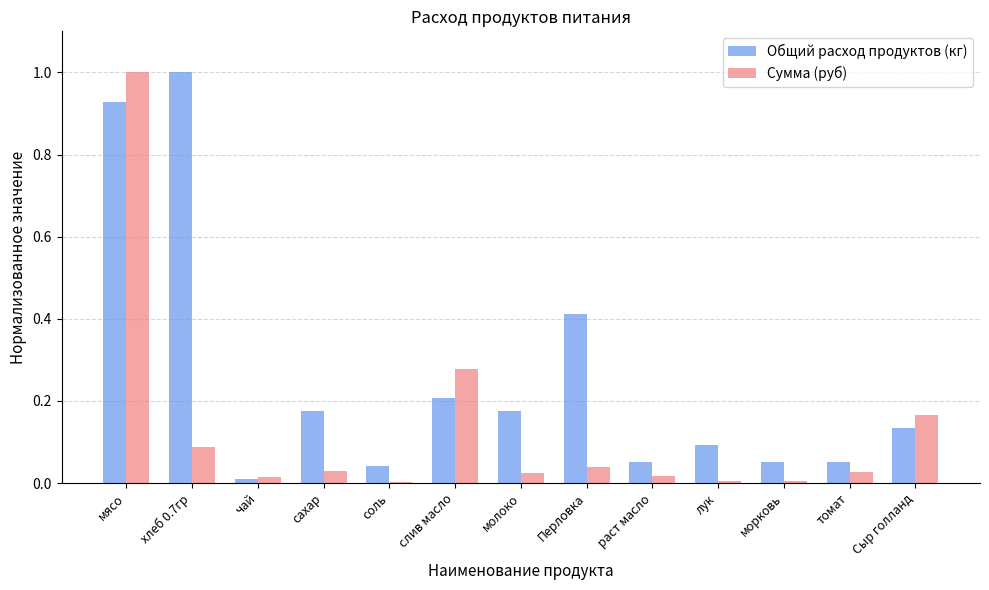

Between молоко and Сыр голланд, which series saw the biggest shift?

Сумма (руб)